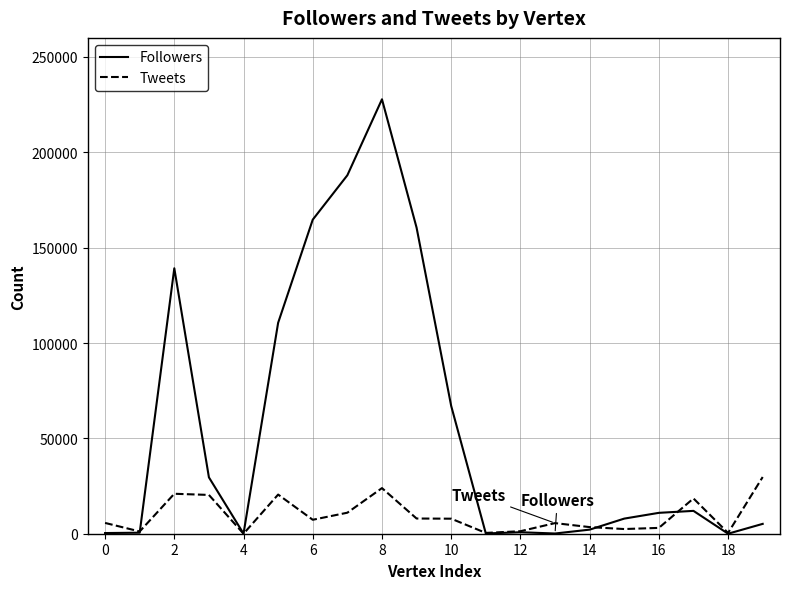

Rank the series by their maximum value, from lowest to highest.

Tweets, Followers